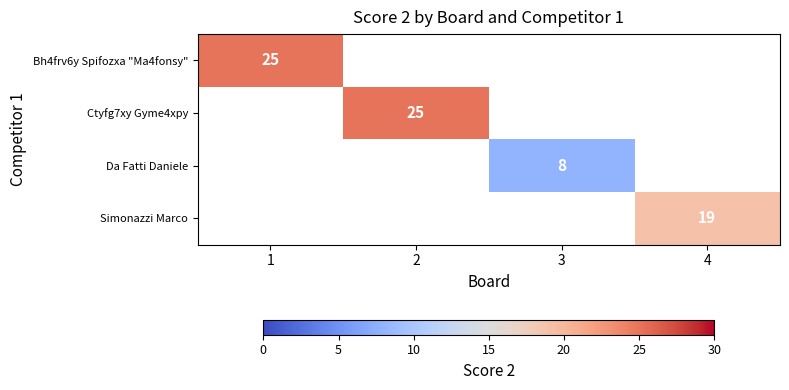

What is the greatest value displayed?

25.0